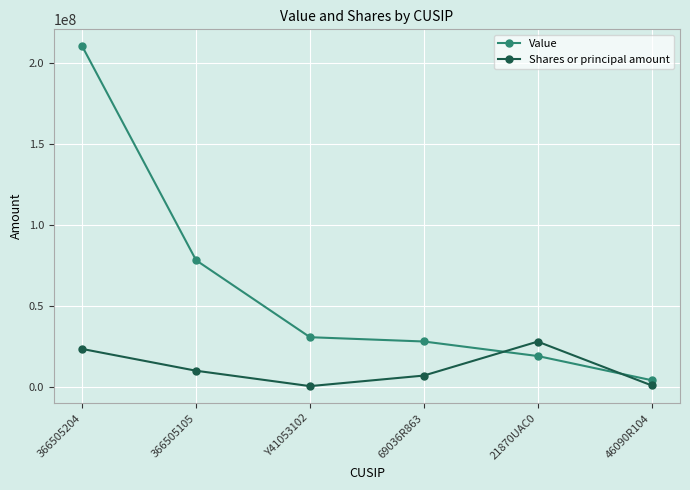

At which label does Shares or principal amount first exceed 10220254?

366505204